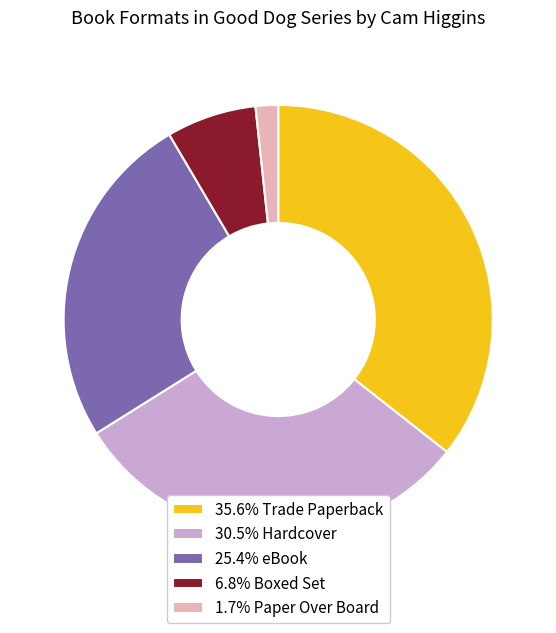

Is 6.8% Boxed Set the majority of the pie?

No